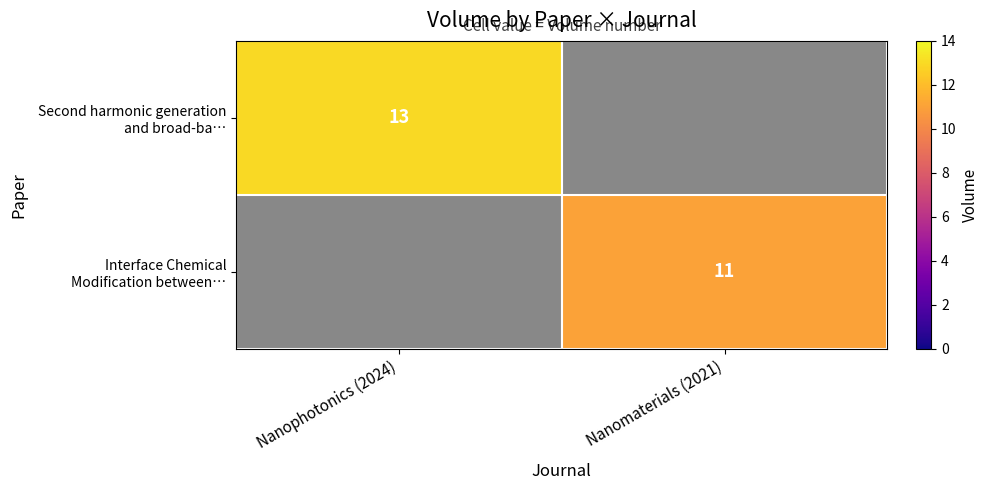

True or false: Second harmonic generation and broad-ba… has a value of 13.0 at Nanophotonics (2024).

True